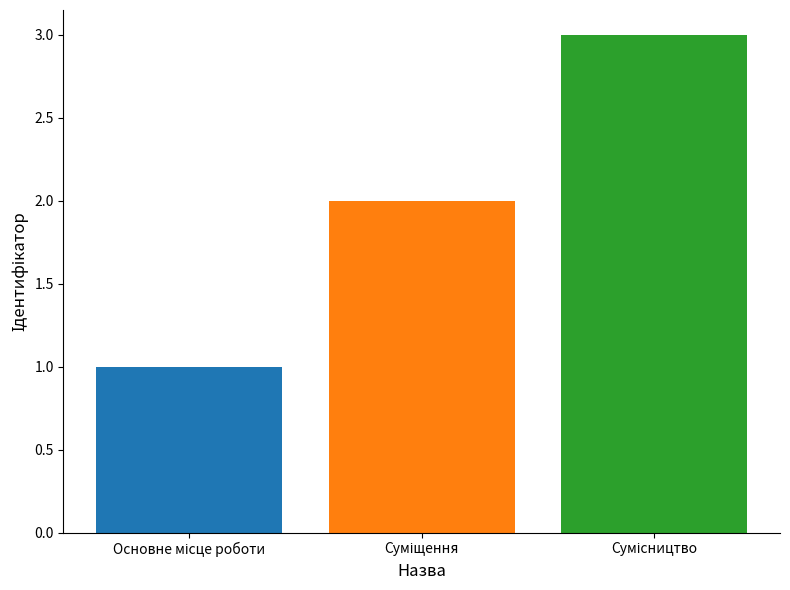

What is the maximum value shown in the chart?

3